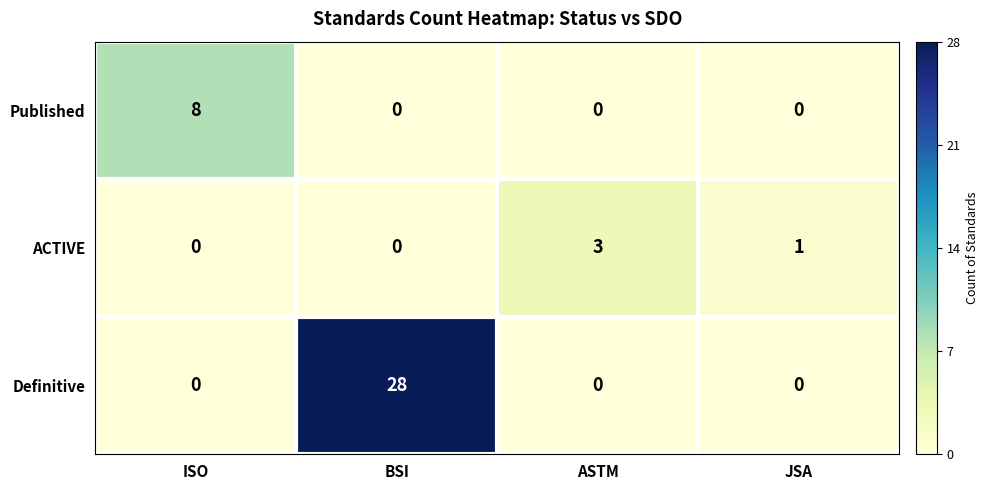

What is the difference between the maximum and minimum values in the Published series?

8